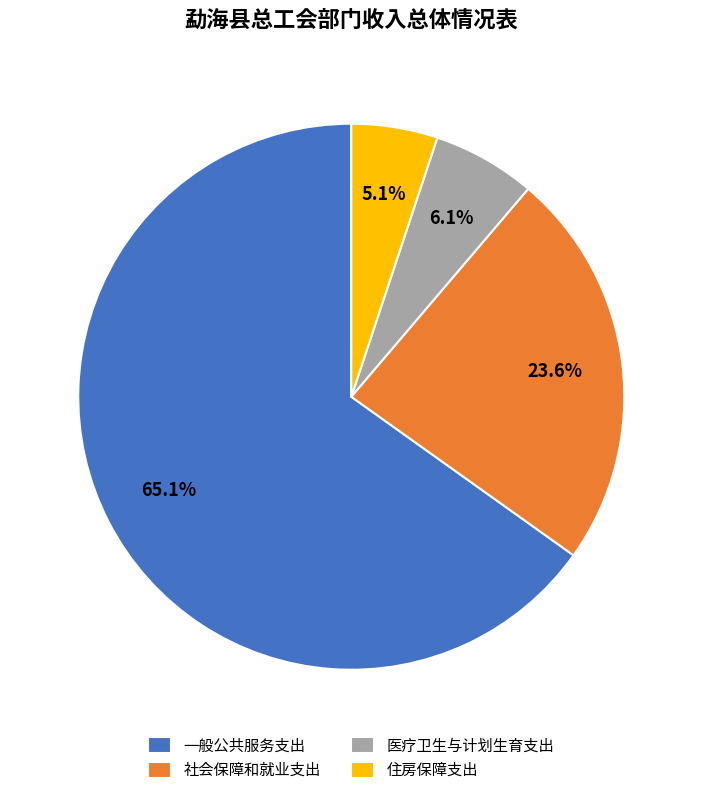

The 医疗卫生与计划生育支出 slice represents 16% of the pie. True or false?

False